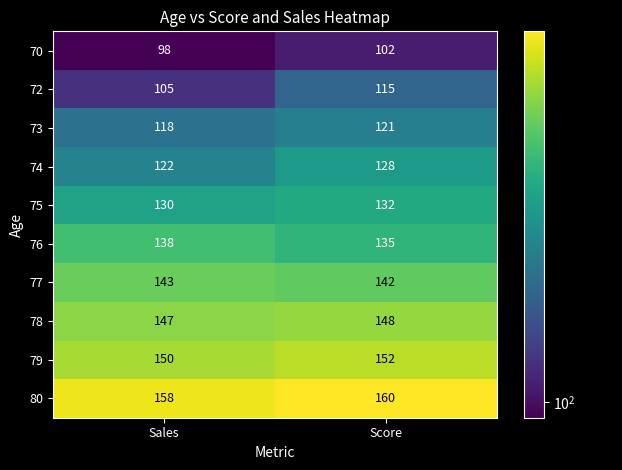

Rank the series by their maximum value, from lowest to highest.

70, 72, 73, 74, 75, 76, 77, 78, 79, 80